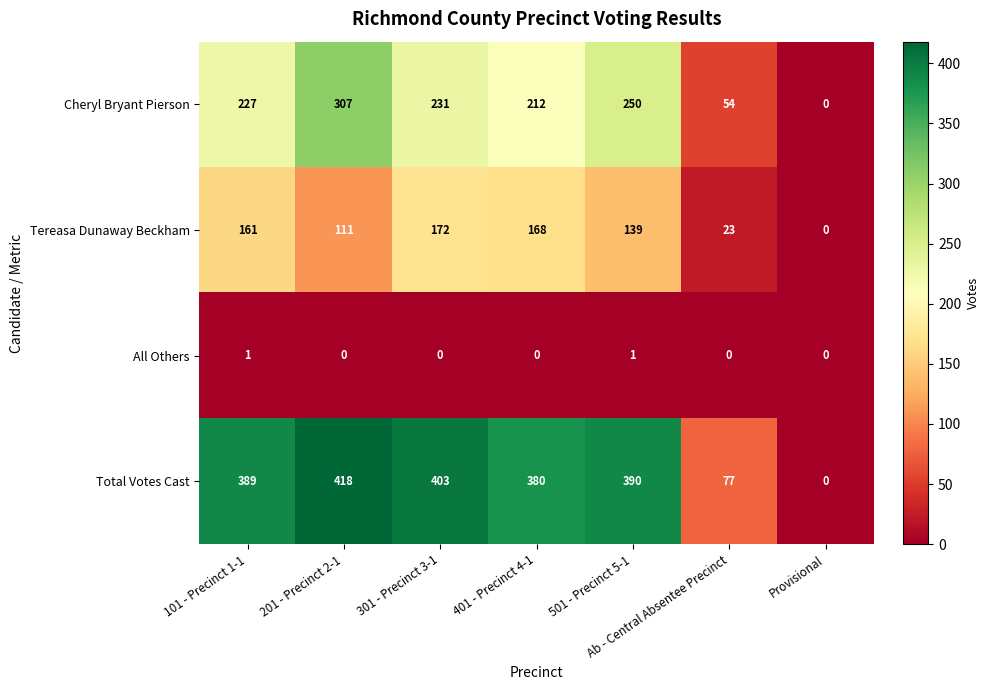

At which category does the chart reach its peak across all series?

201 - Precinct 2-1